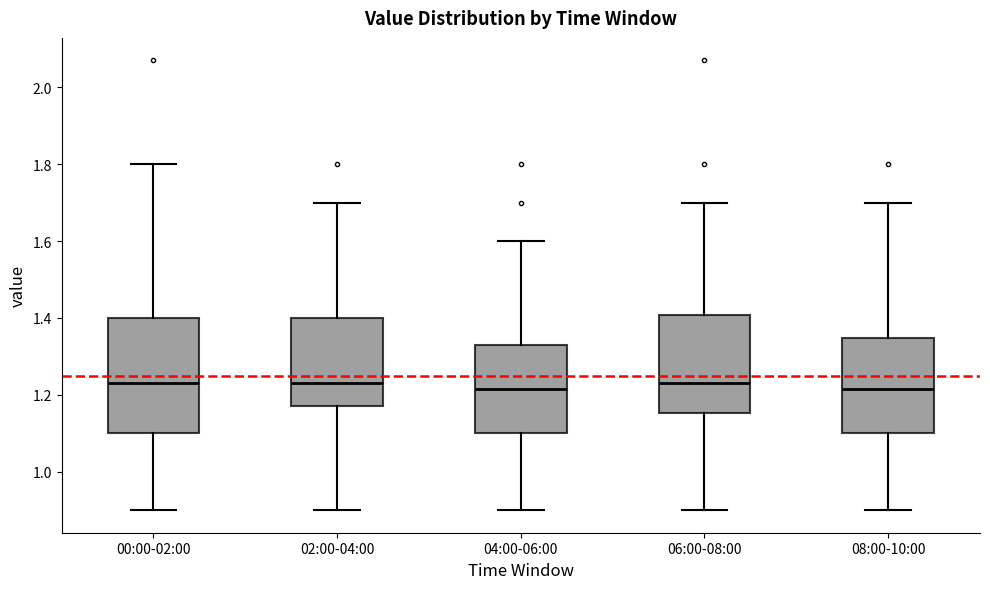

Which box is the tallest, from its lower edge to its upper edge?

00:00-02:00